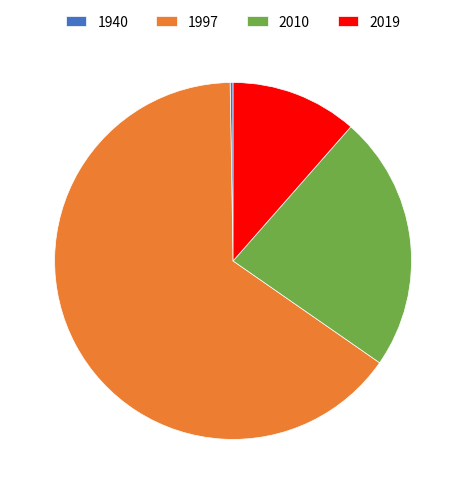

What is the ratio of the value at 2019 to the value at 1997?

0.2